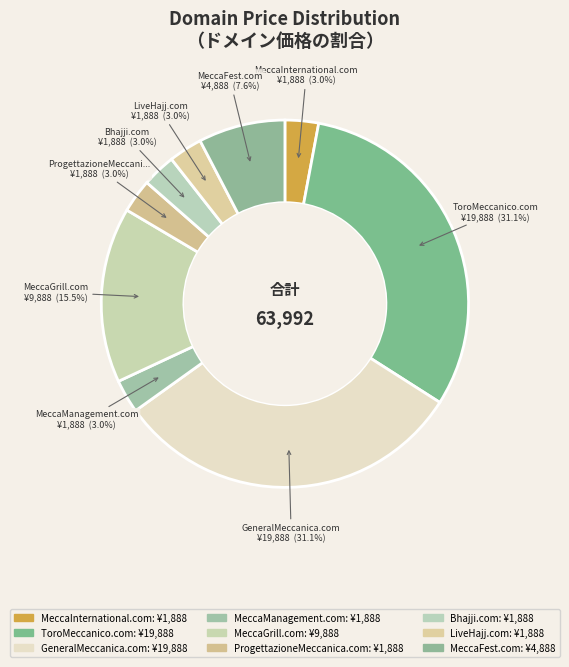

To the nearest percent, what is the combined percentage of Bhajji.com and ProgettazioneMeccanica.com?

6%